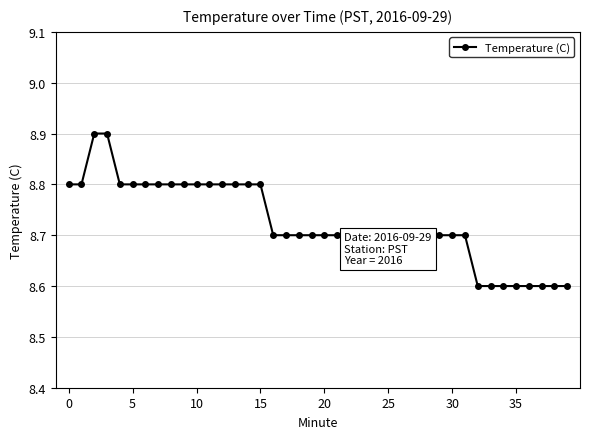

What is the smallest value displayed?

8.6